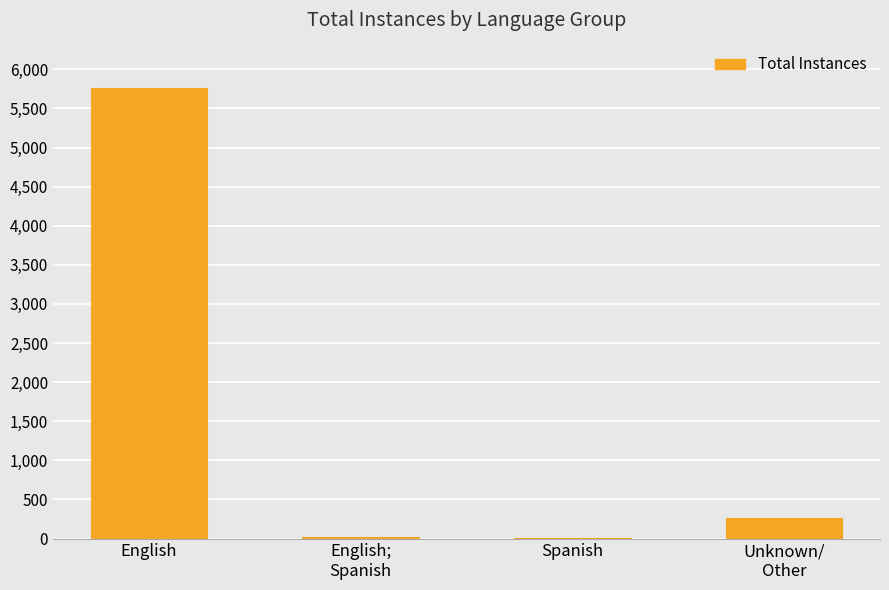

The value at English is 8805. True or false?

False